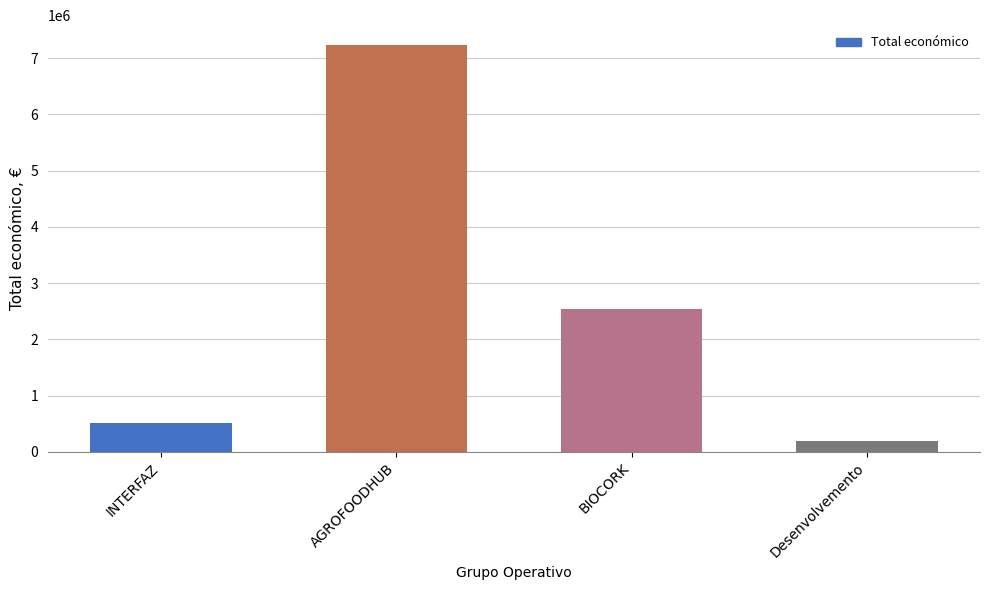

How many data points does each series have?

4